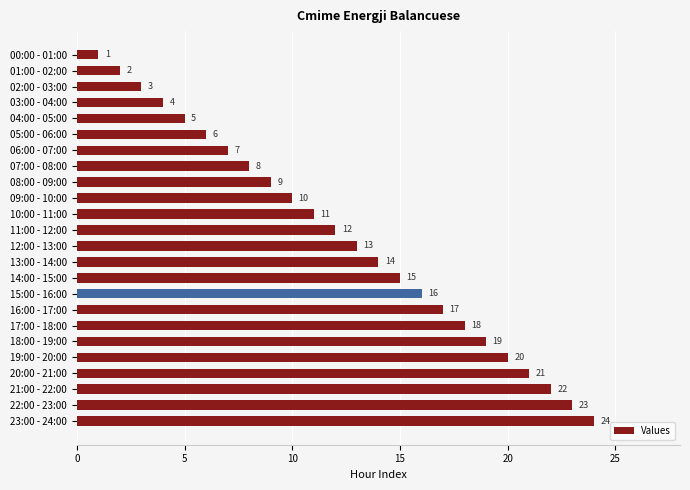

What is the difference between the maximum and second lowest values?

22